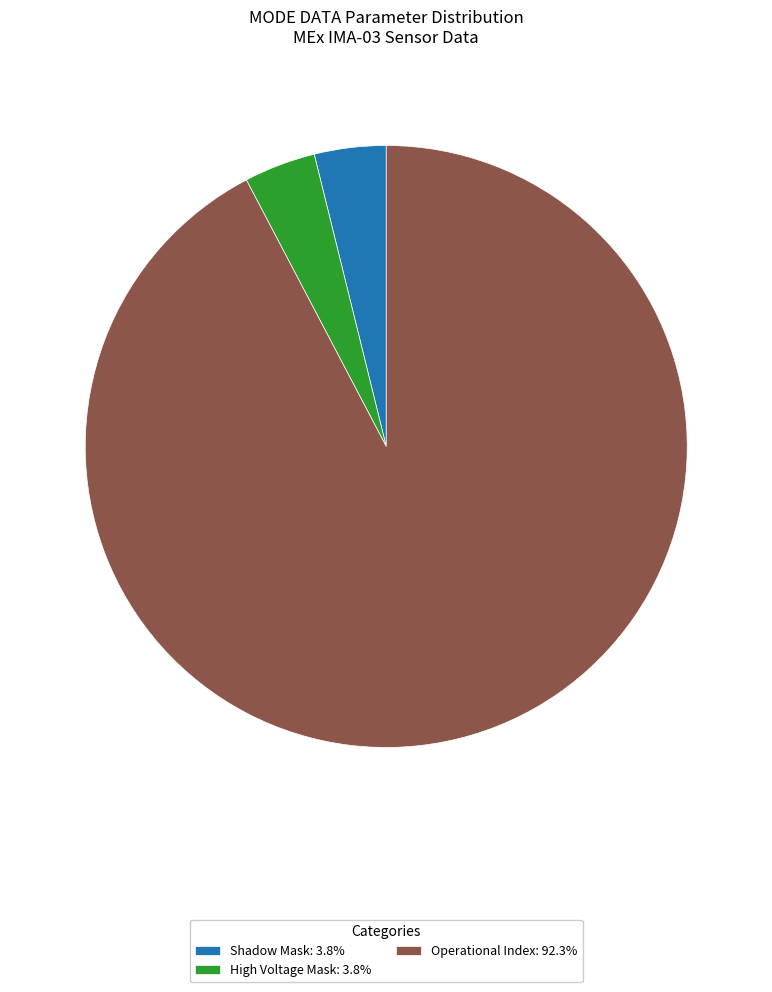

Does any single category account for the majority?

Yes